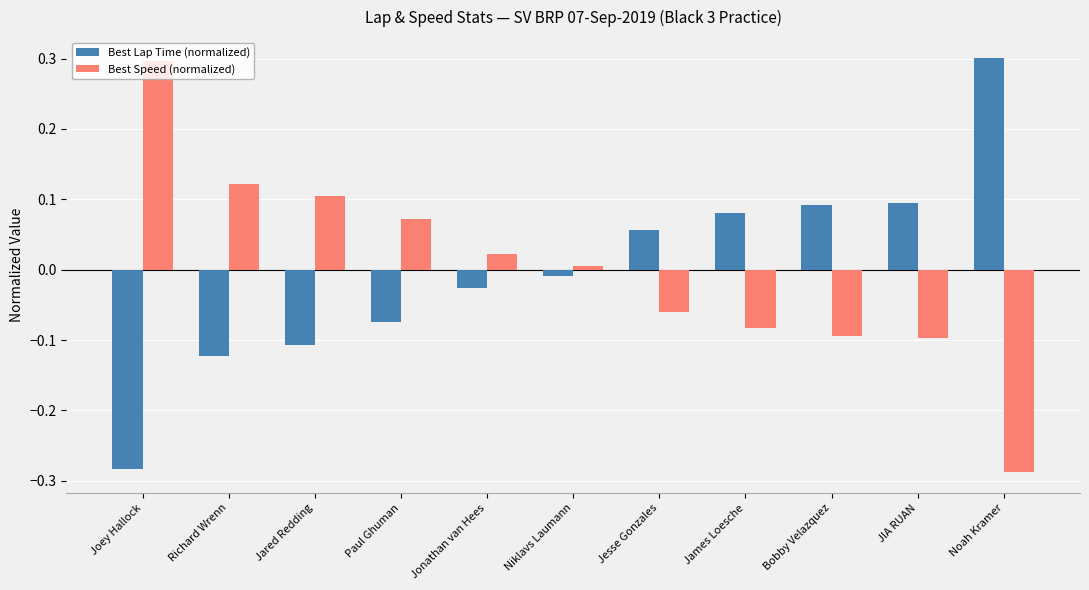

The Best Speed (normalized) series shows -0.0 at Jesse Gonzales. True or false?

False